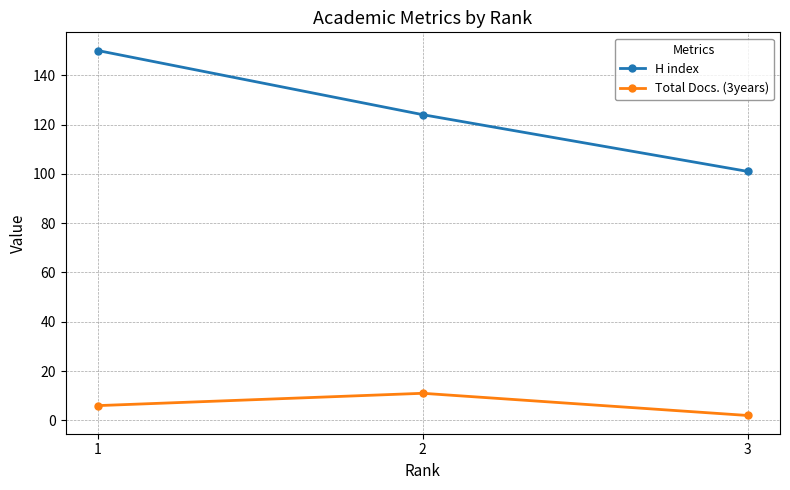

At how many categories does at least one series exceed 26?

3